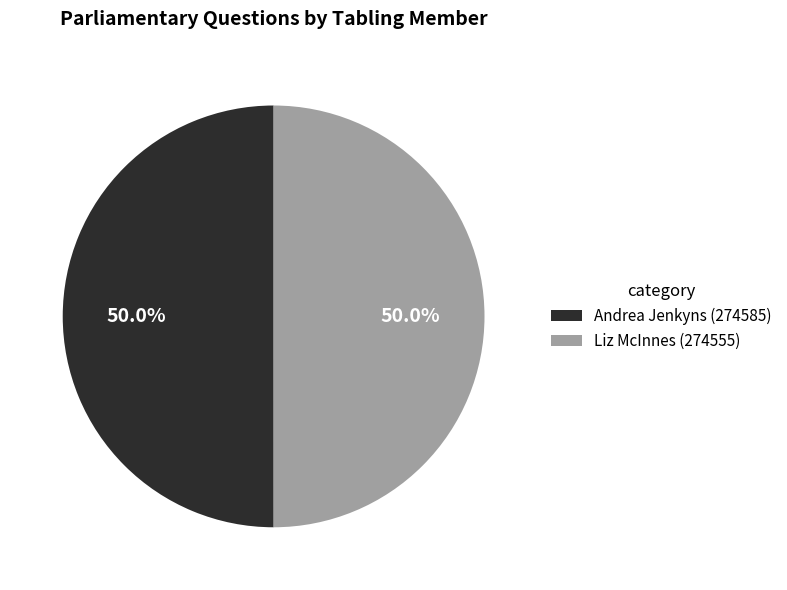

What is the ratio of the value at Andrea Jenkyns (274585) to the value at Liz McInnes (274555)?

1.0